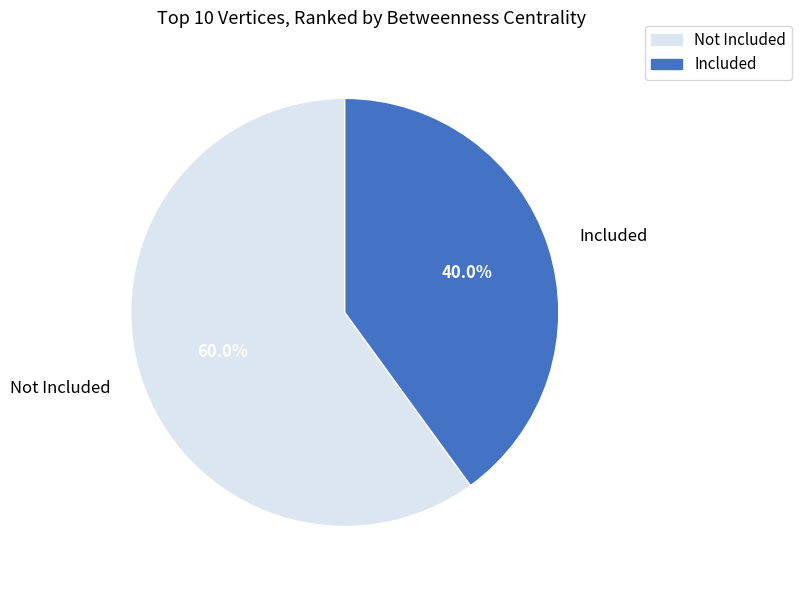

Combined, what portion of the pie is Included and Not Included?

100.0%